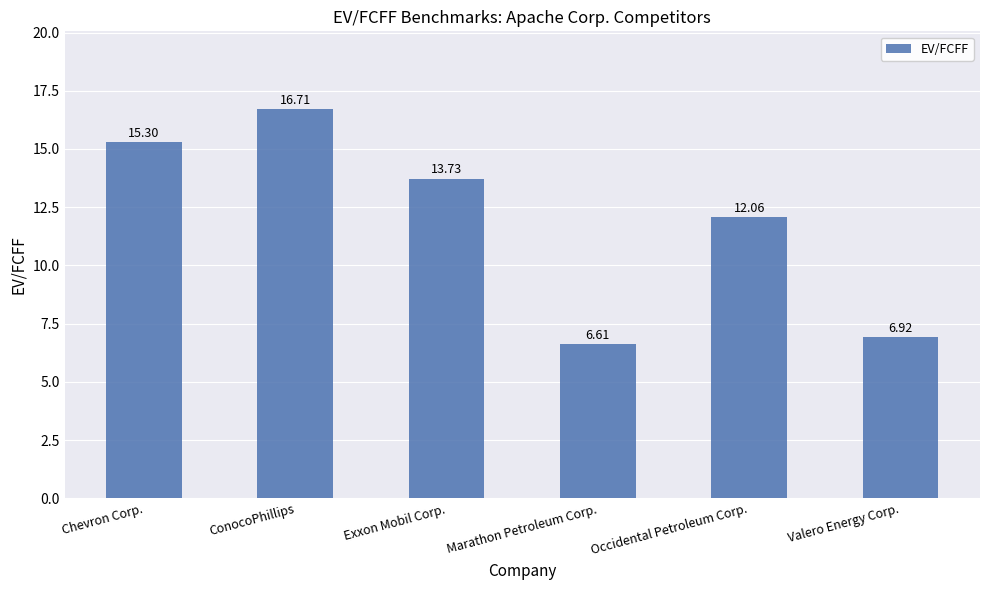

What is the label of the 5th bar from the right?

ConocoPhillips